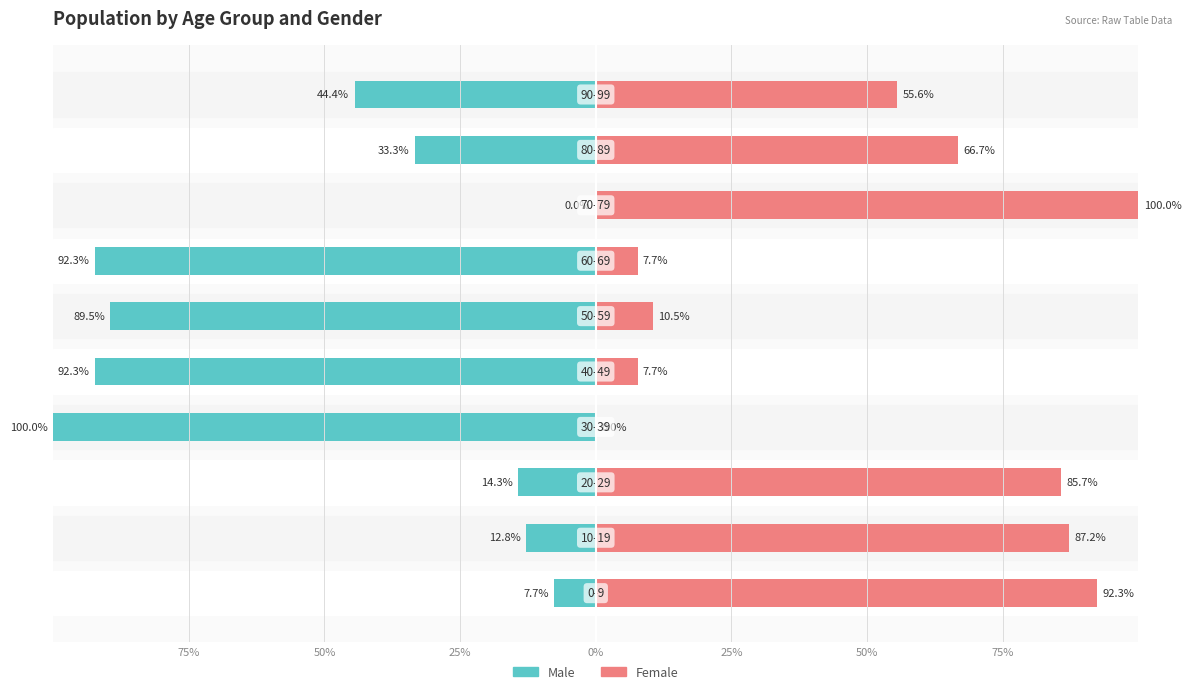

Are the bars grouped side by side (vs. stacked)?

Yes